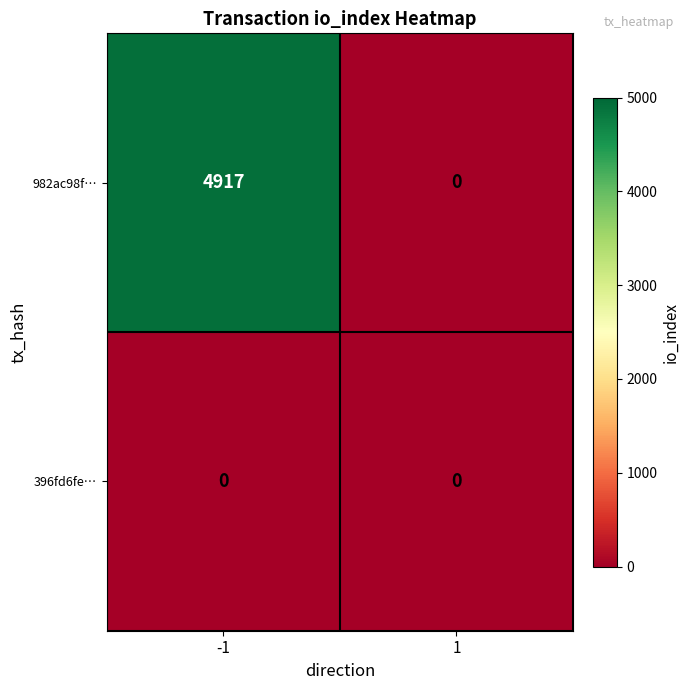

What is the difference between the maximum and minimum values in the 982ac98f… series?

4917